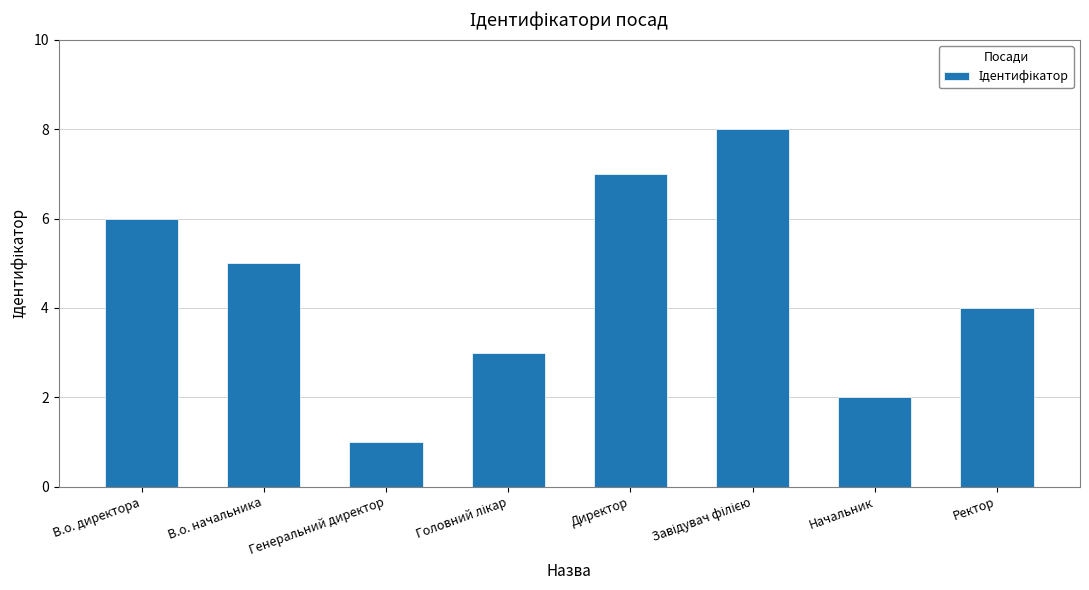

The chart shows a value of 11 at Директор. True or false?

False